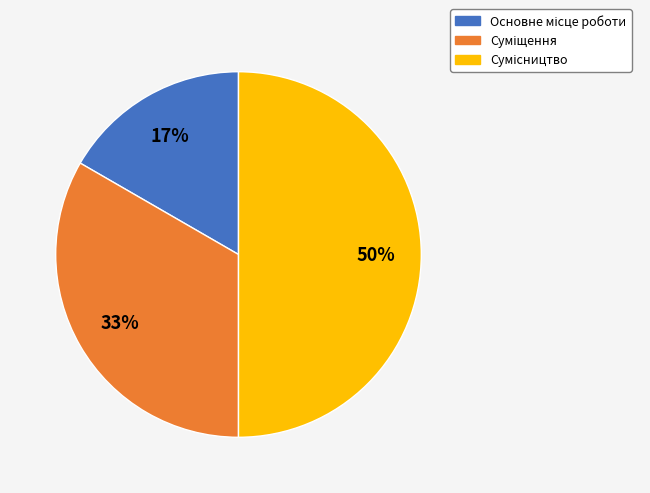

To the nearest percent, what is the average slice percentage?

33%